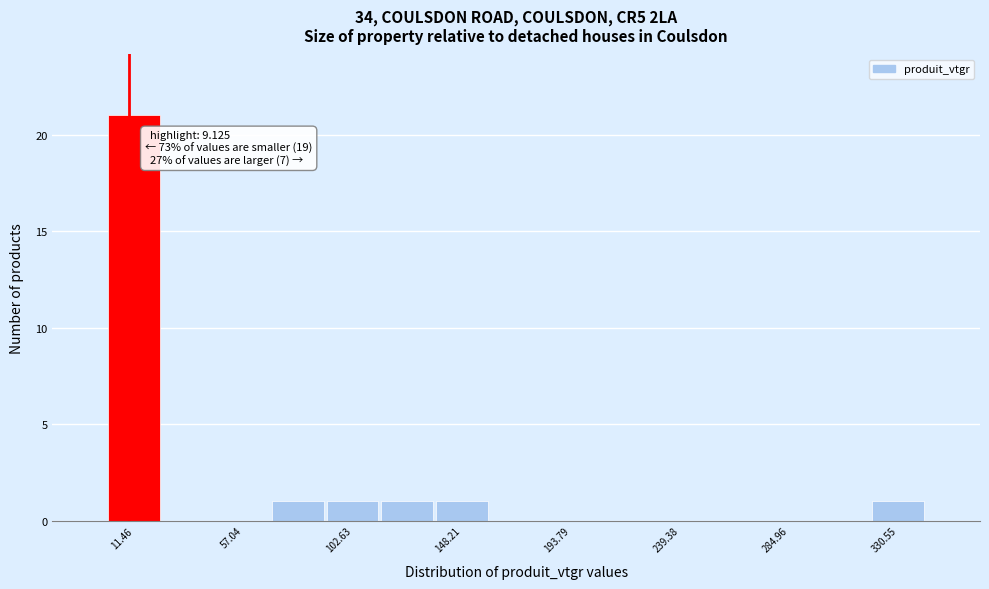

Over which range of the x-axis is the bar tallest?

0 to 25